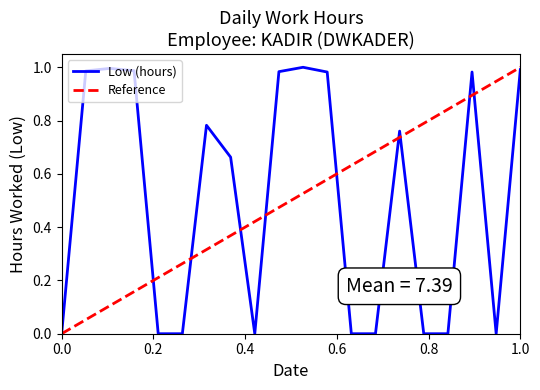

The Low (hours) series shows 0.0 at 0.0. True or false?

True